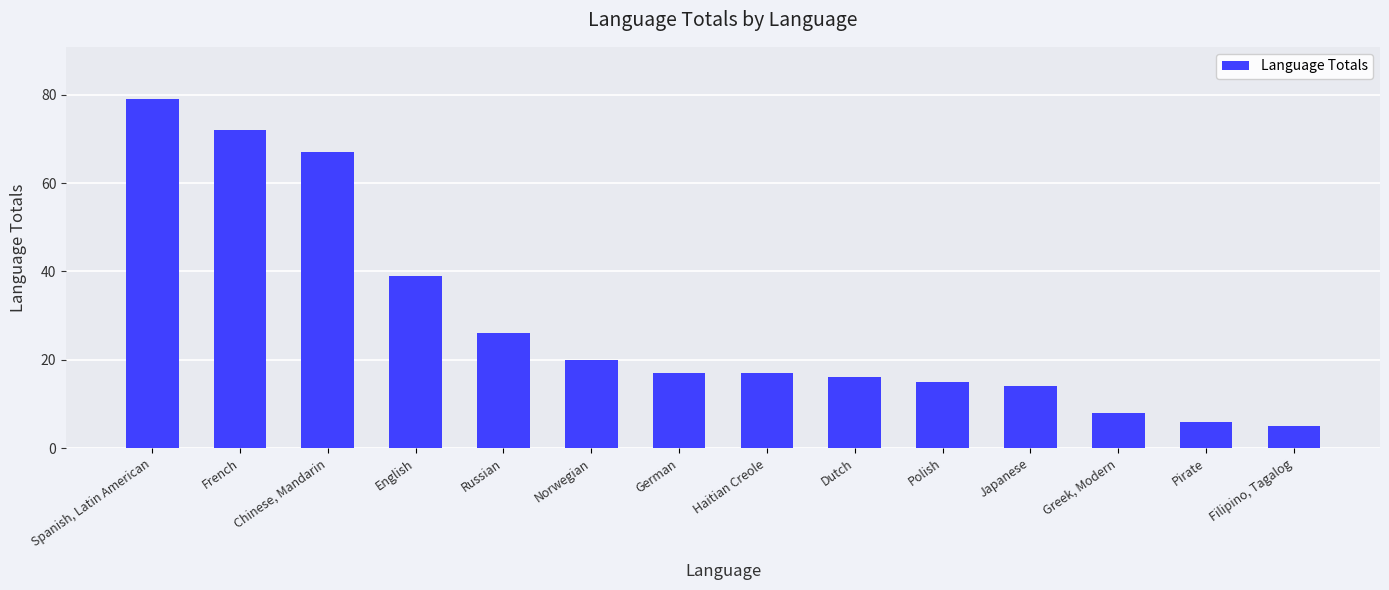

Reading right to left, list all the values displayed in this chart.

Filipino, Tagalog=5	Pirate=6	Greek, Modern=8	Japanese=14	Polish=15	Dutch=16	Haitian Creole=17	German=17	Norwegian=20	Russian=26	English=39	Chinese, Mandarin=67	French=72	Spanish, Latin American=79